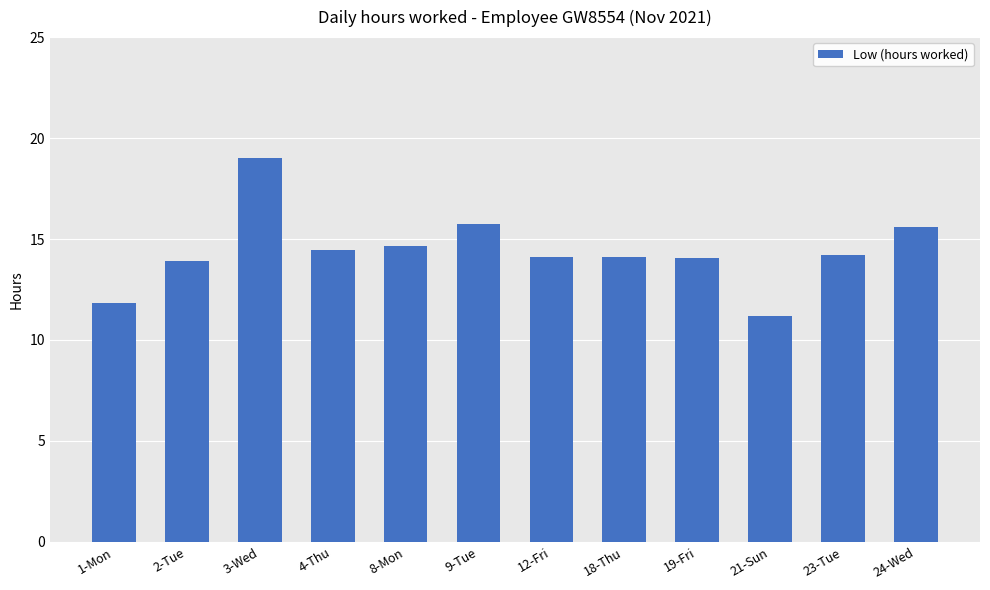

What is the average value?

14.4